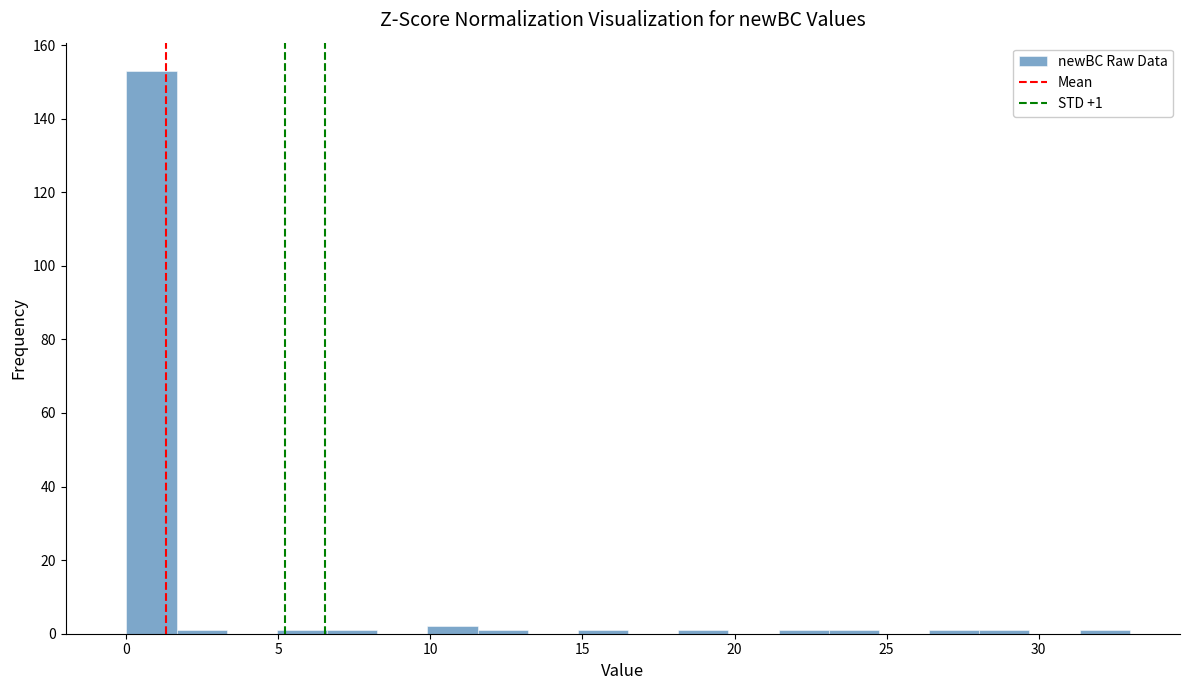

Around what value on the x-axis is the tallest bar? Give the approximate position of its centre, as read against the axis.

1.0